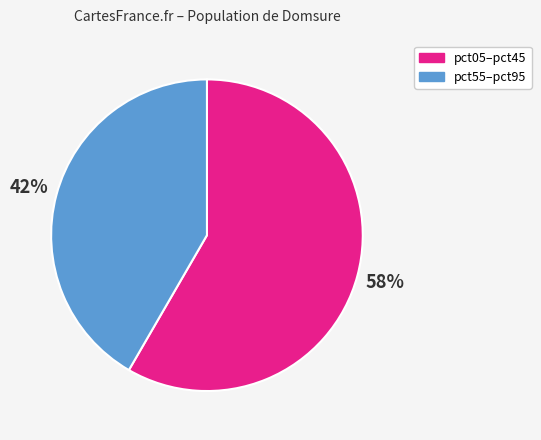

Count the number of slices in the pie.

2